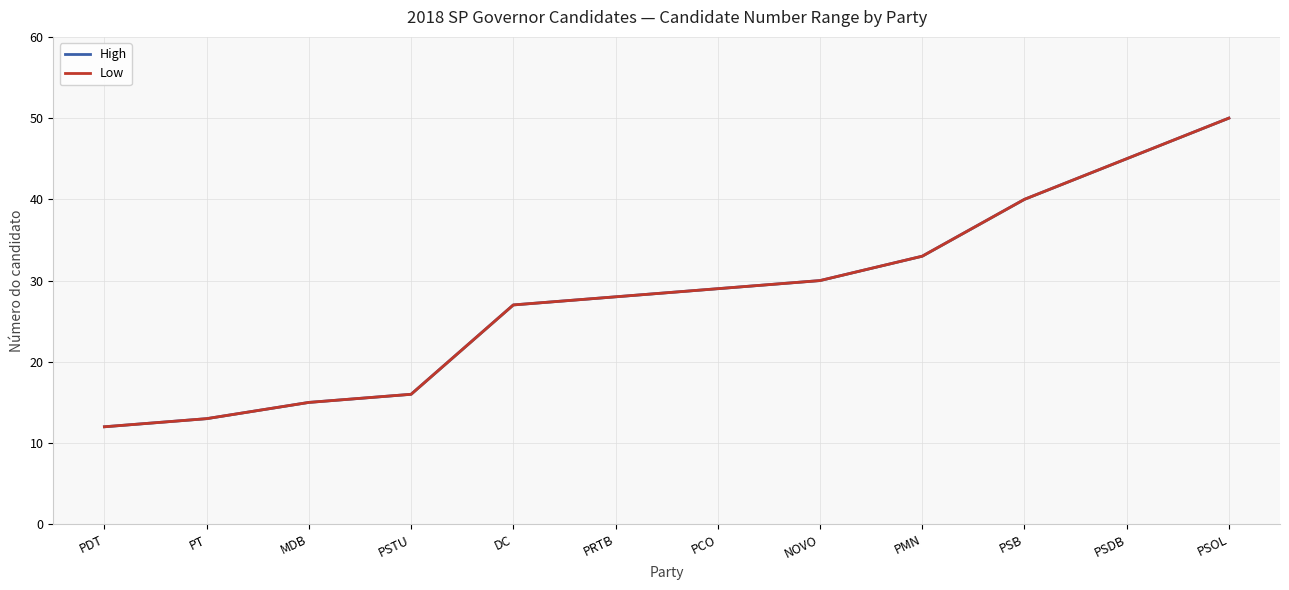

What is the approximate value of High at PDT, to the nearest 10?

10